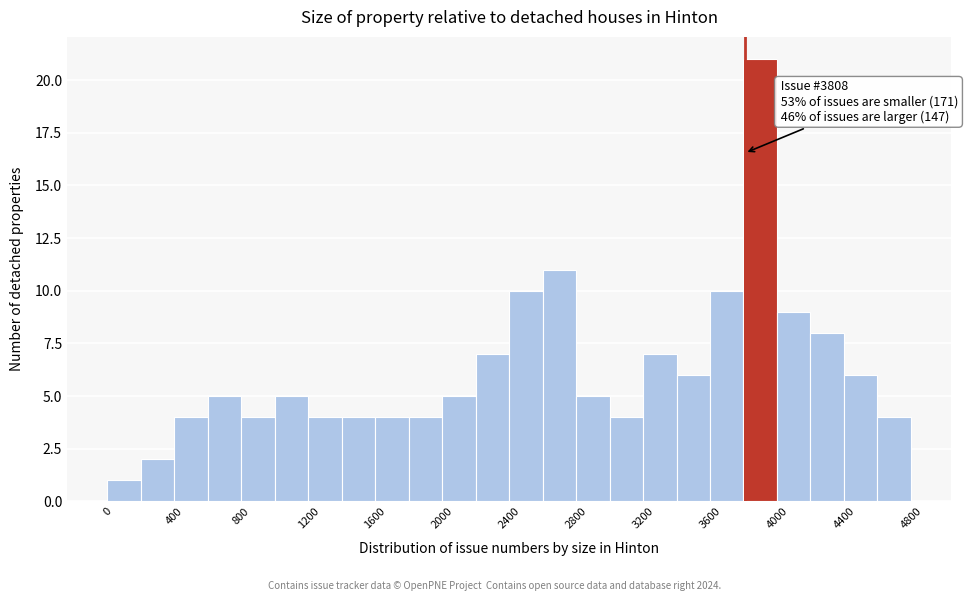

Over which range of the x-axis is the bar tallest?

3800 to 4000